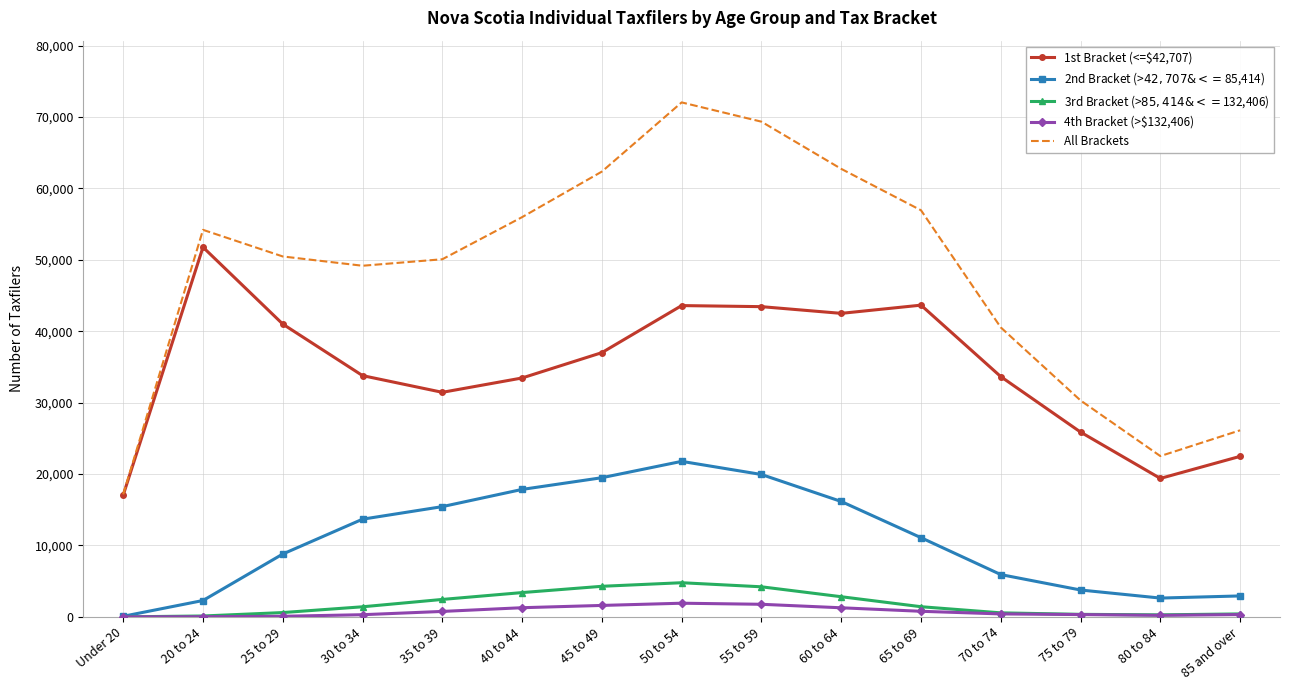

Which series changed the most between 65 to 69 and 75 to 79?

All Brackets